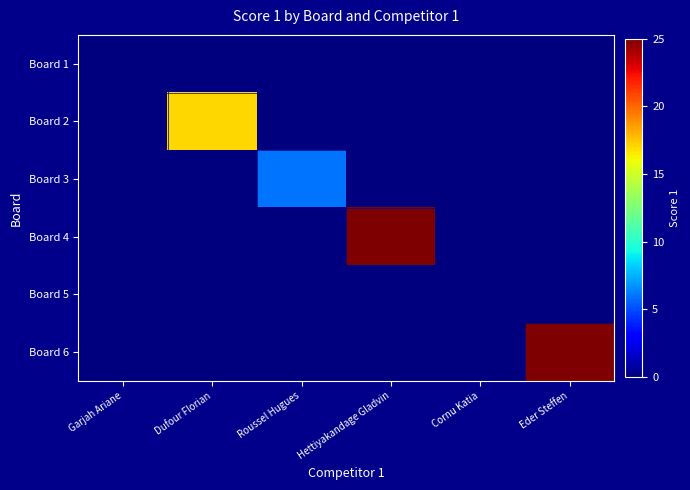

Which series has the widest spread of values?

Board 4